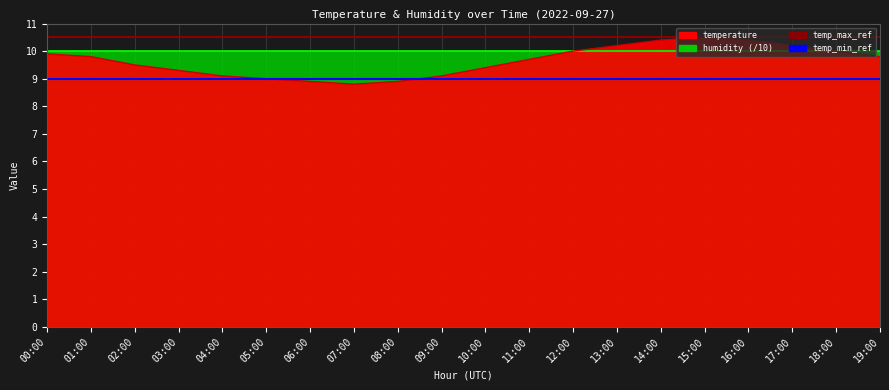

Is it true that the value at 14:00 is 10.4?

True